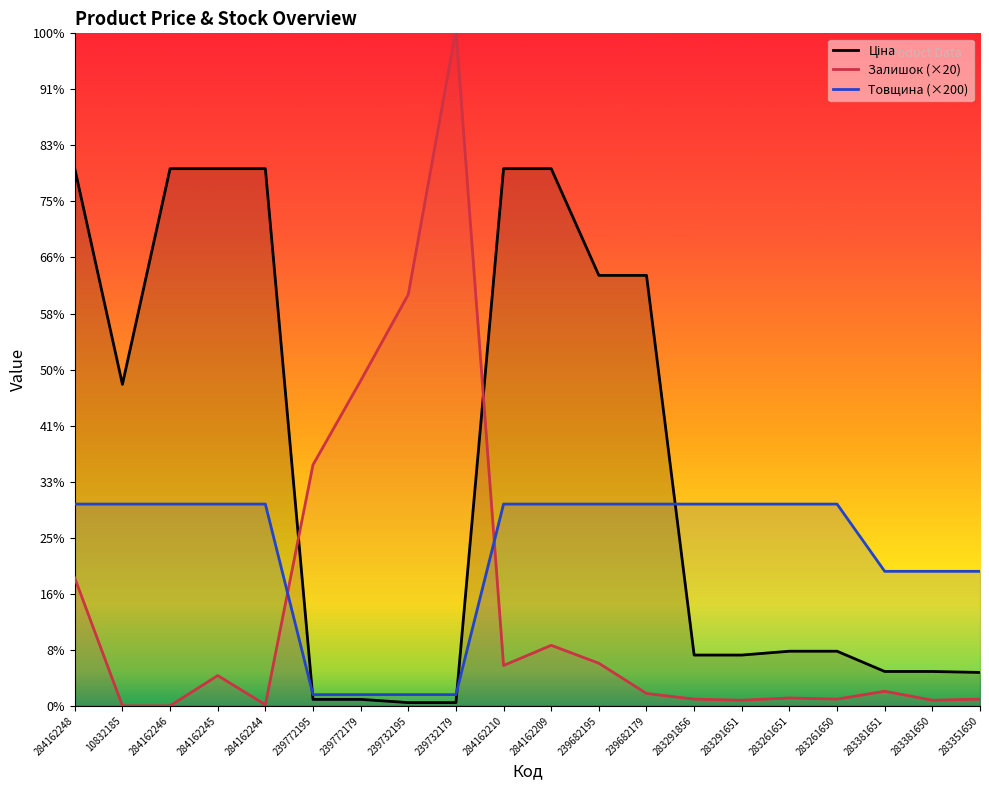

List the series in order of their peak value, highest first.

Залишок (×20), Ціна, Товщина (×200)